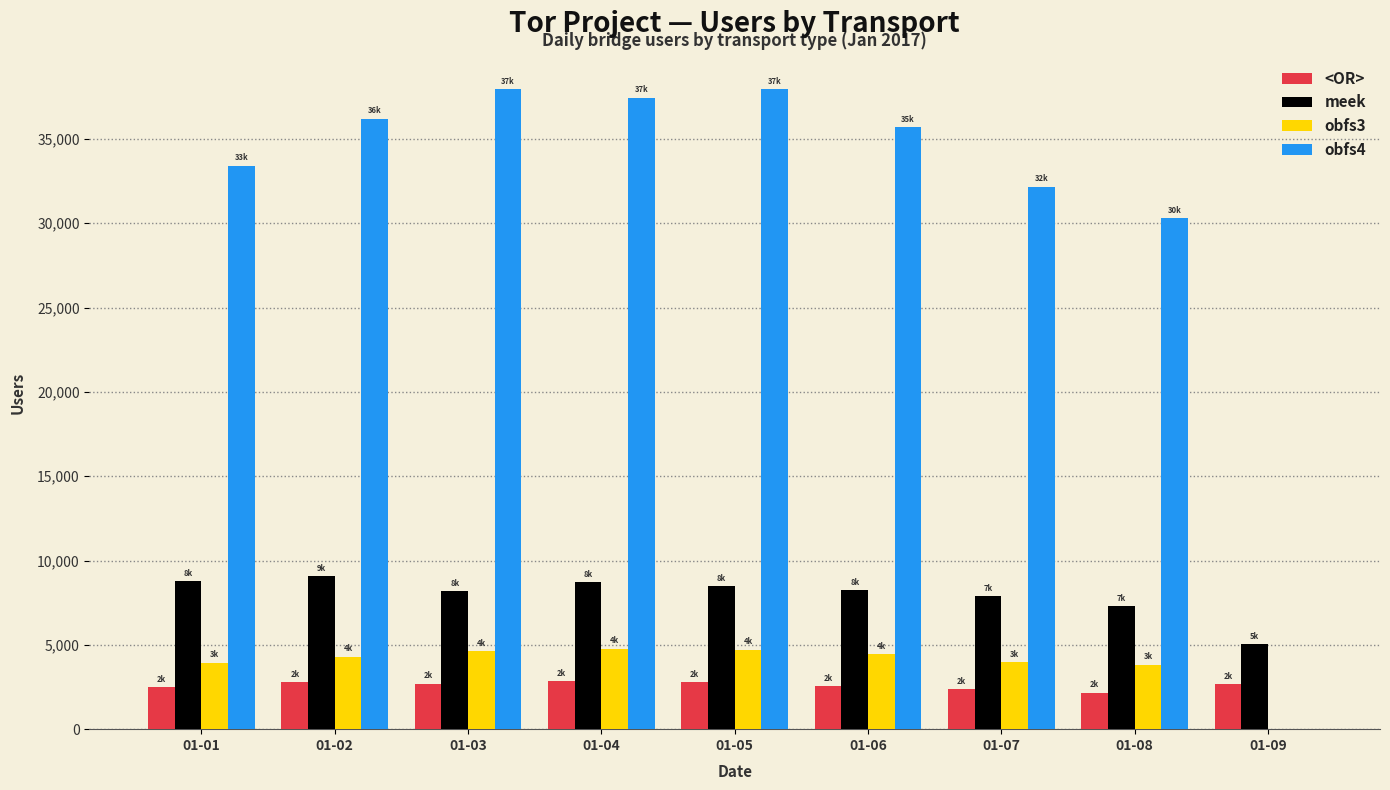

Are the bars horizontal?

No